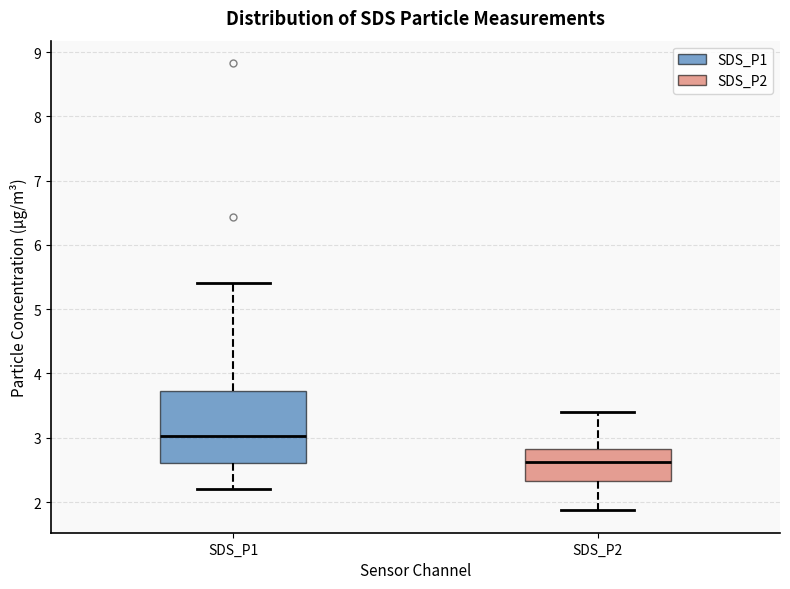

Which box is the tallest, from its lower edge to its upper edge?

SDS_P1